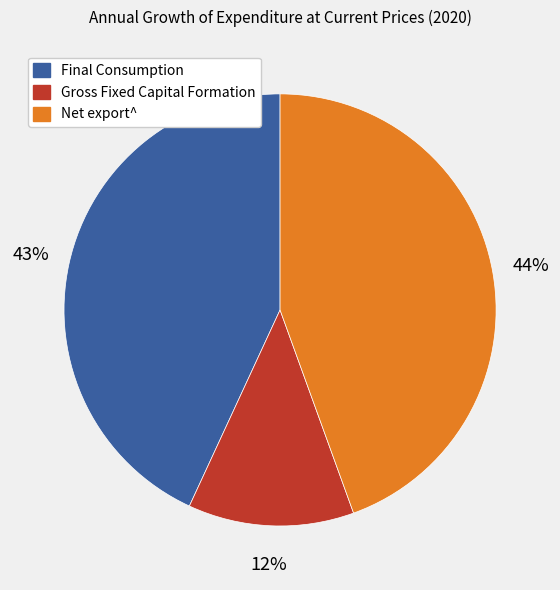

Between Net export^ and Final Consumption, which is larger?

Net export^